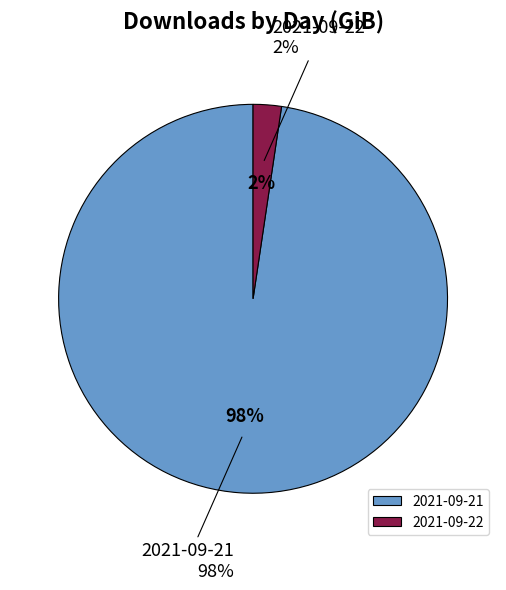

Does 2021-09-21 account for over 50% of the chart?

Yes